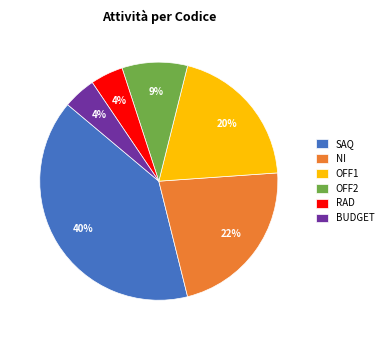

Do BUDGET and NI together represent more than half of the pie?

No